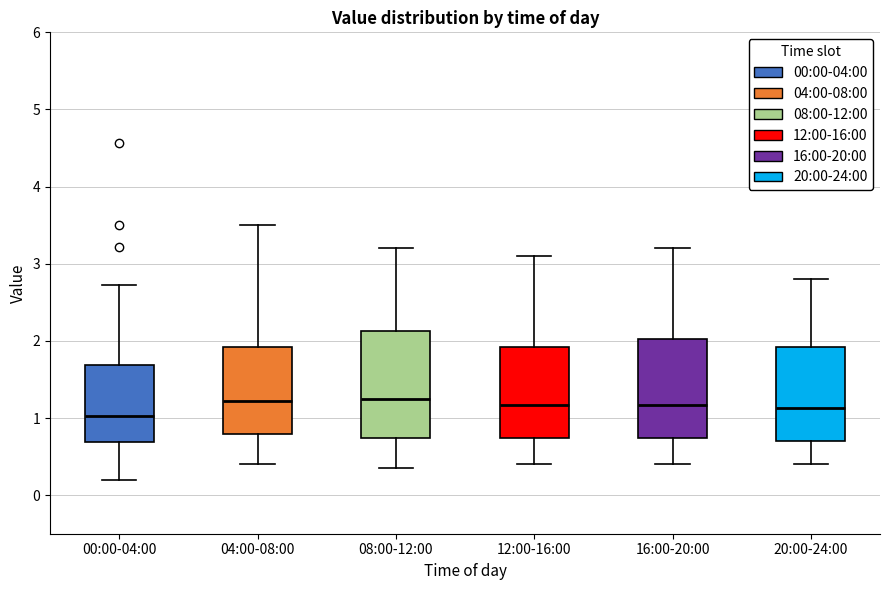

Which box's median line is the lowest?

00:00-04:00